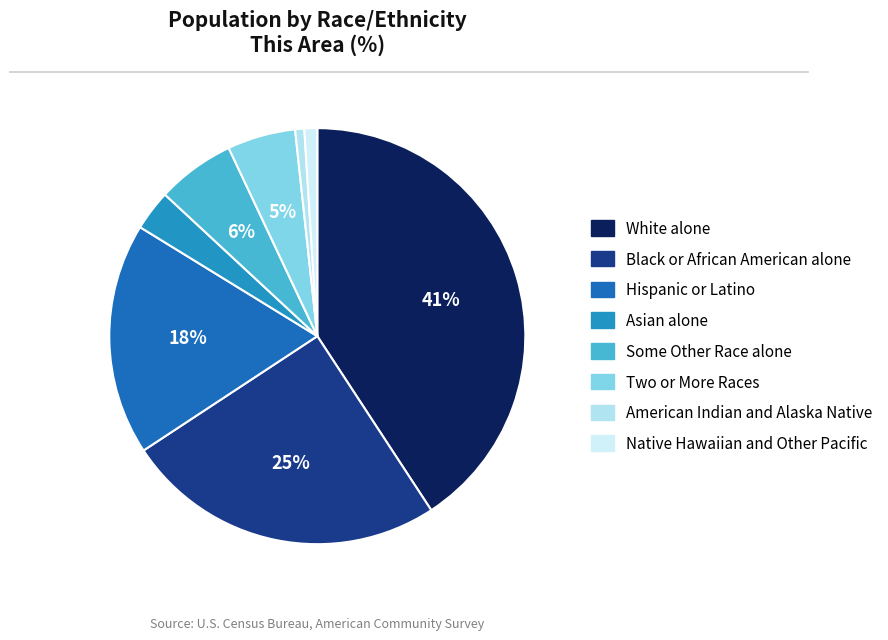

Rank the categories by value from lowest to highest.

American Indian and Alaska Native, Native Hawaiian and Other Pacific, Asian alone, Two or More Races, Some Other Race alone, Hispanic or Latino, Black or African American alone, White alone